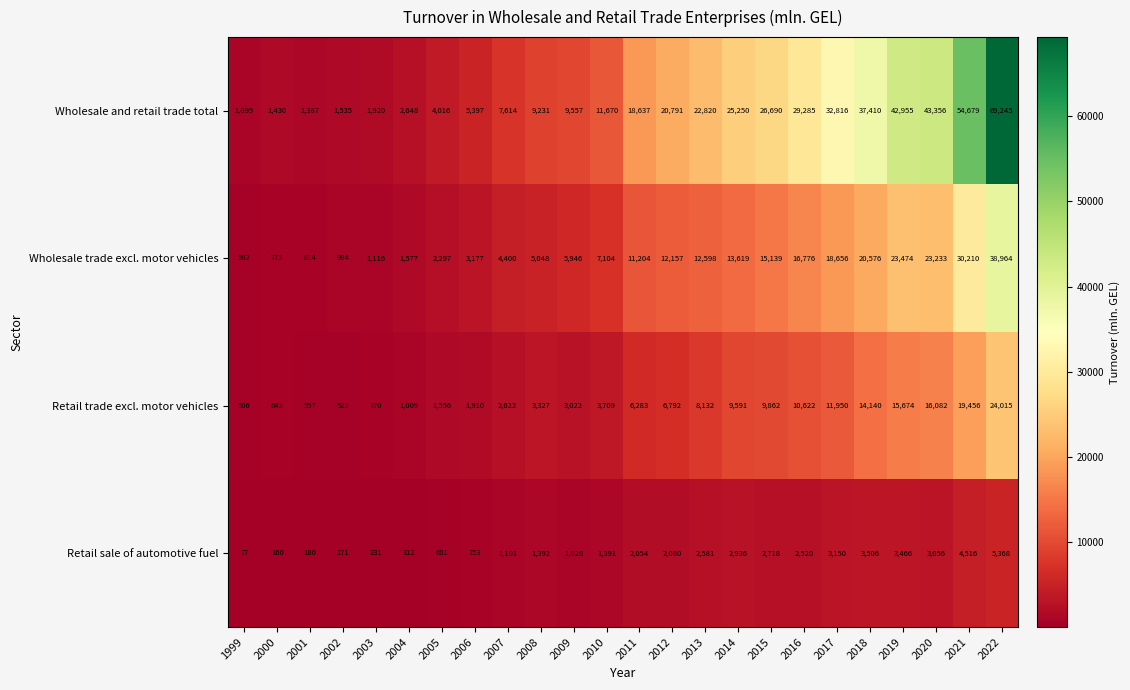

Rank the categories by Retail trade excl. motor vehicles value from highest to lowest.

2022, 2021, 2020, 2019, 2018, 2017, 2016, 2015, 2014, 2013, 2012, 2011, 2010, 2008, 2009, 2007, 2006, 2005, 2004, 2003, 2000, 2001, 2002, 1999